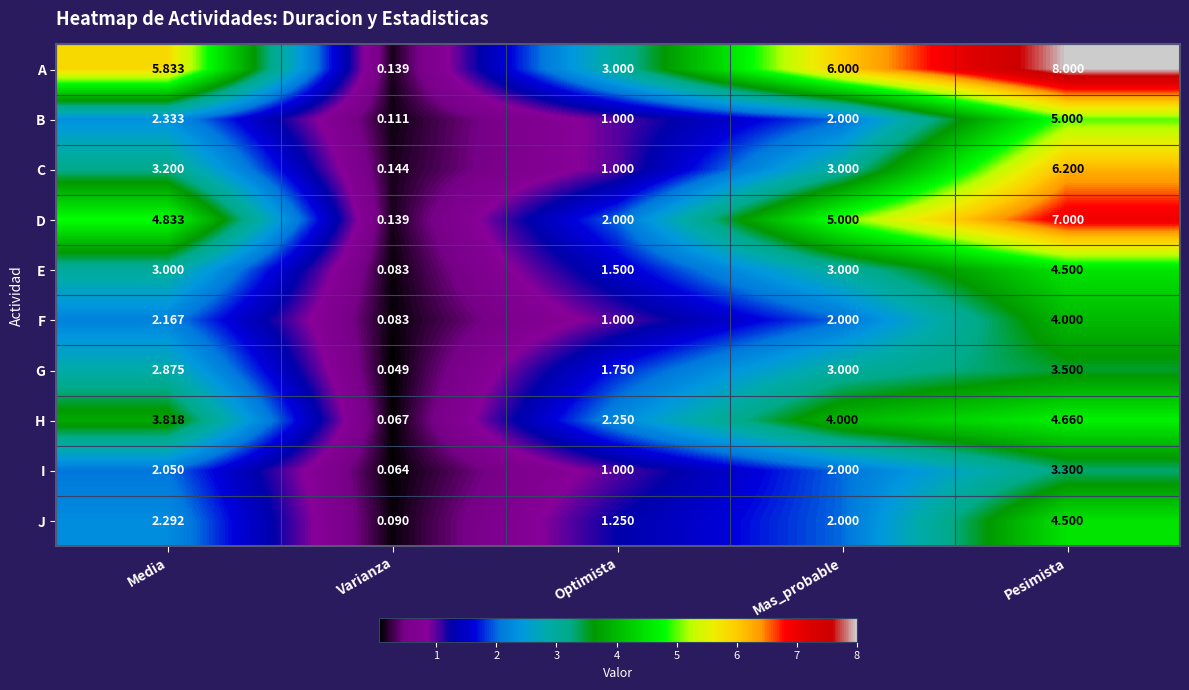

Between Media and Pesimista, which series saw the biggest shift?

C